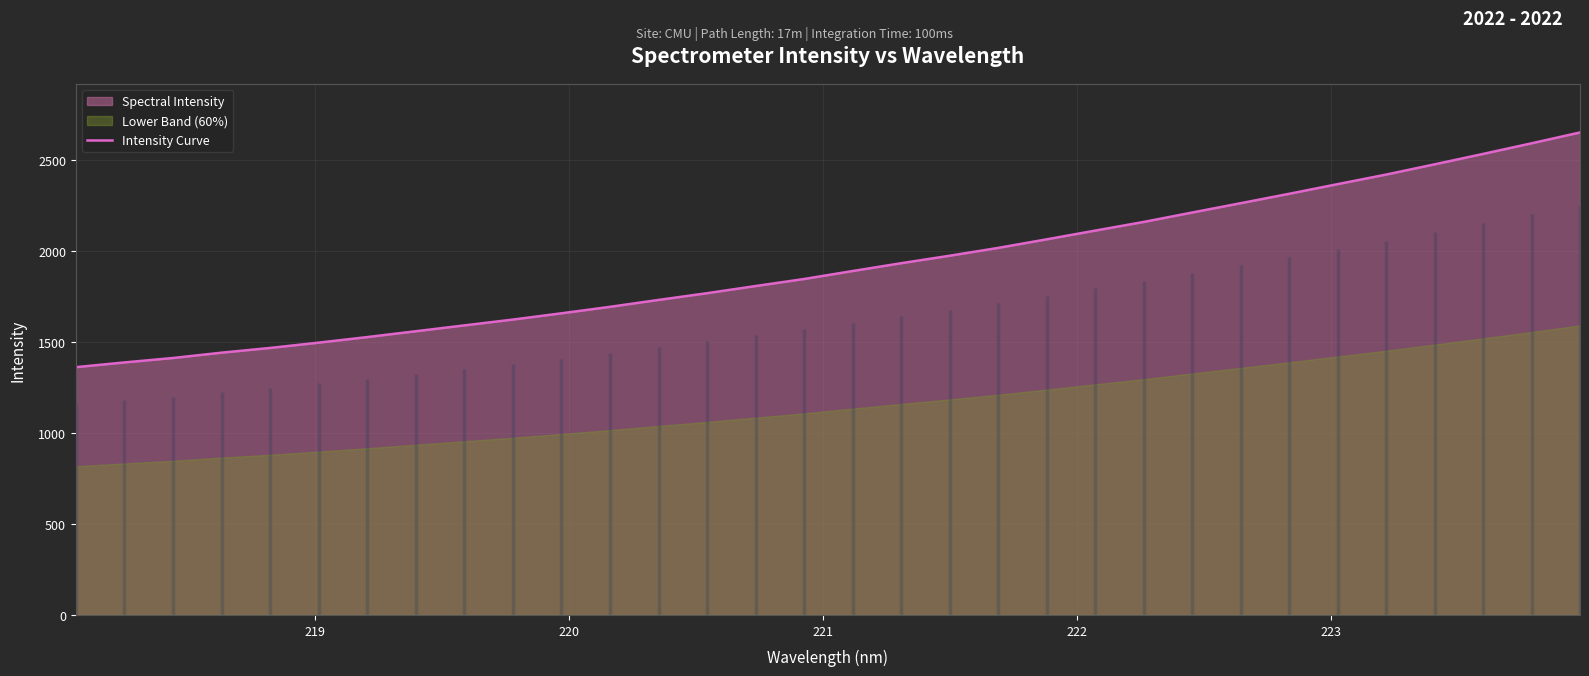

What is the minimum value shown in the chart?

1361.4